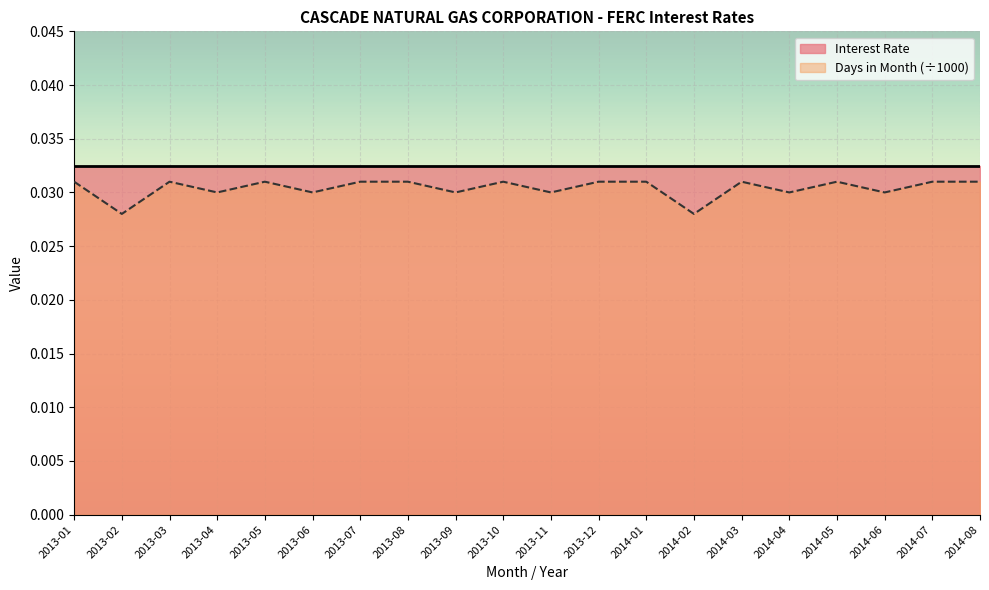

True or false: the data shows 0.0 at 2014-07.

True